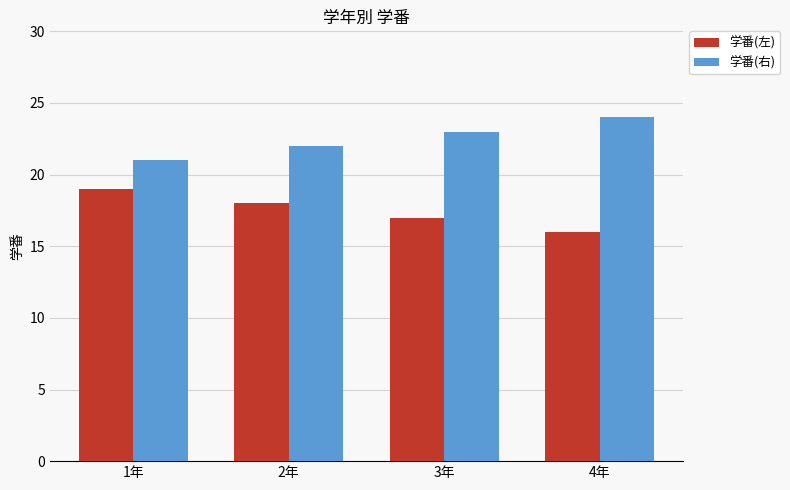

What are all the series names shown in the legend?

学番(左), 学番(右)